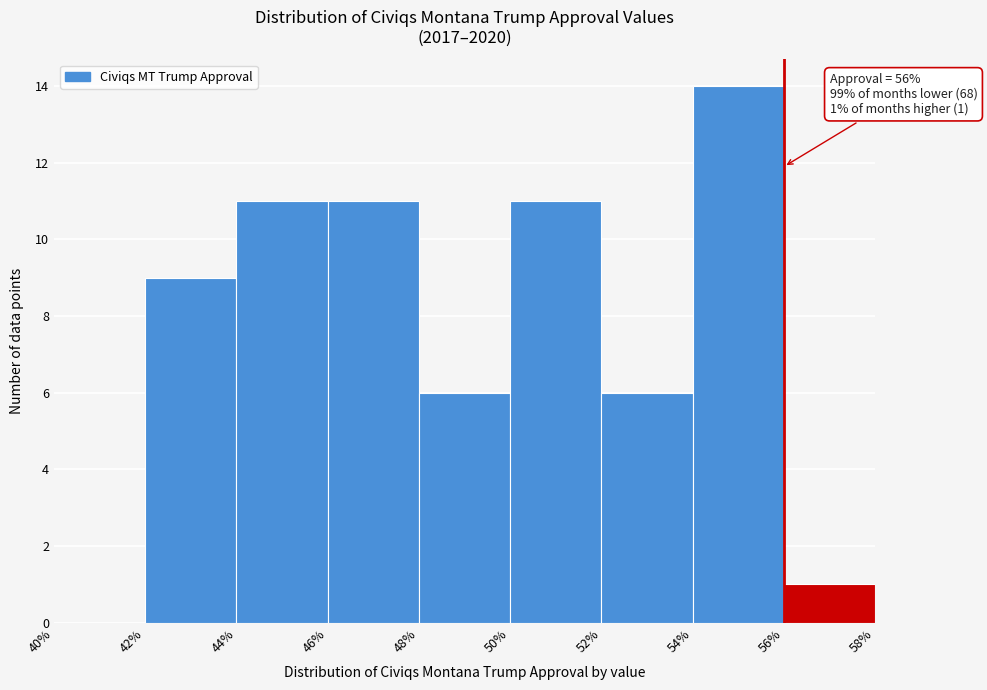

Over which range of the x-axis is the bar tallest?

54% to 56%